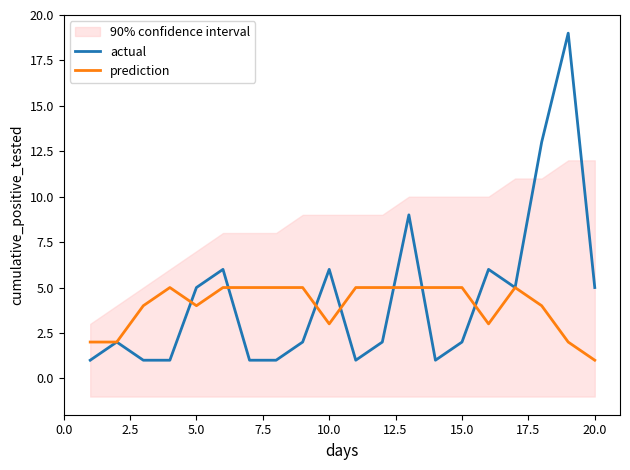

Count the prediction values in the range 3 to 5.

16